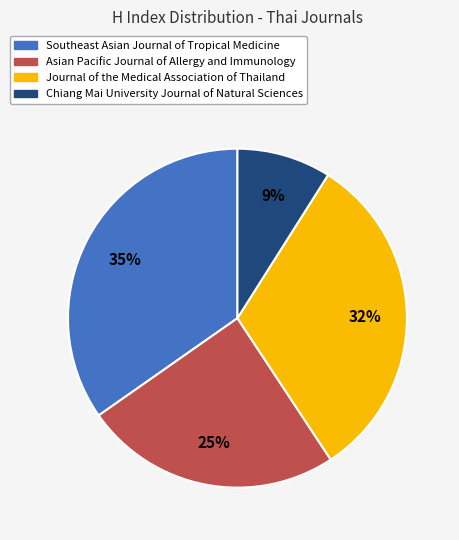

Is it true that Chiang Mai University Journal of Natural Sciences is 9% of the pie?

True